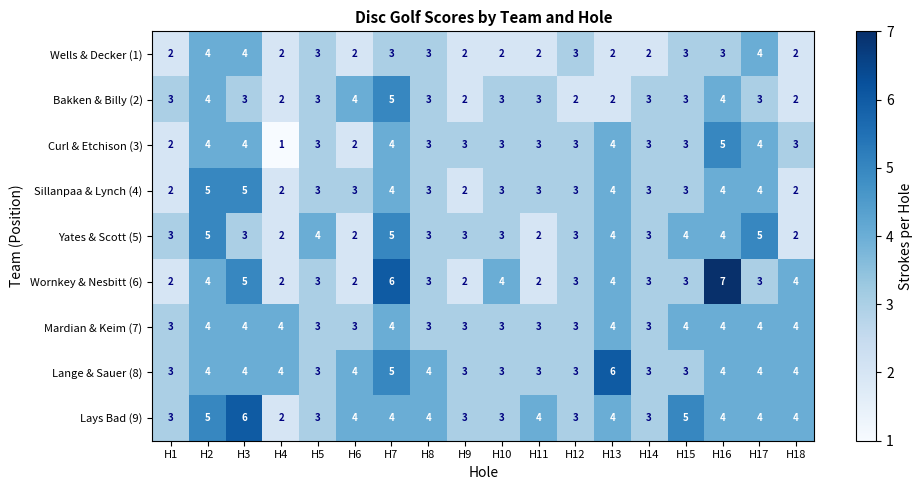

What is the sum of the Yates & Scott (5) values at H7 and H4?

7